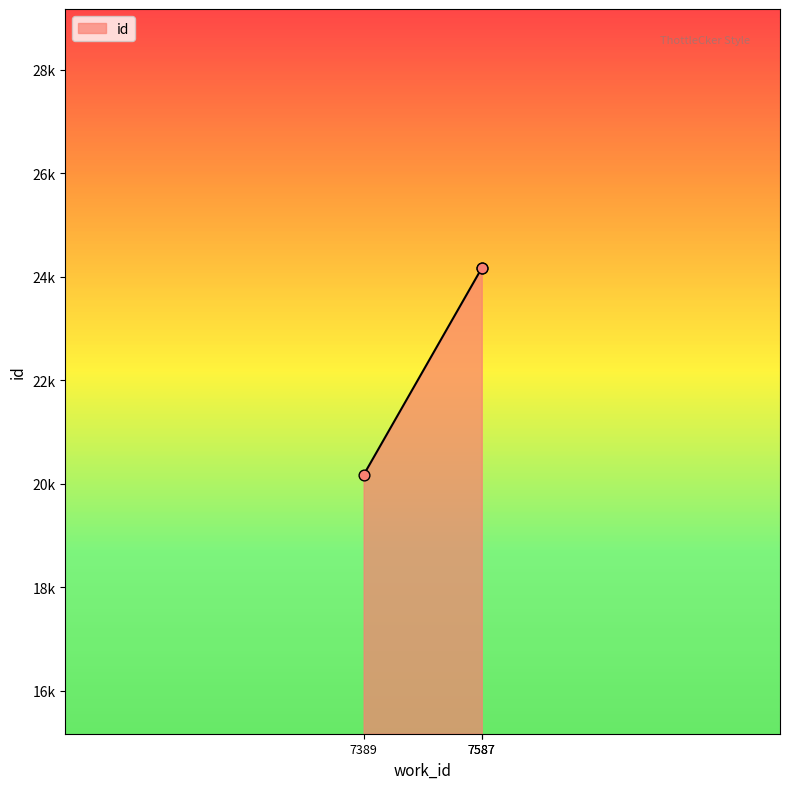

Between 7587 and 7389, which is larger?

7587